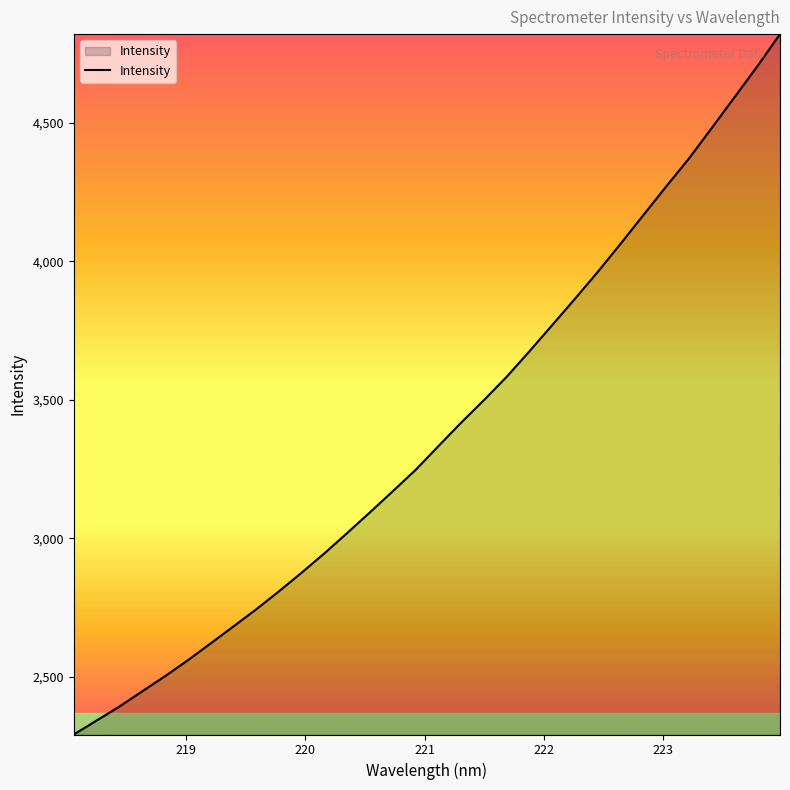

What is the greatest value displayed?

4819.4